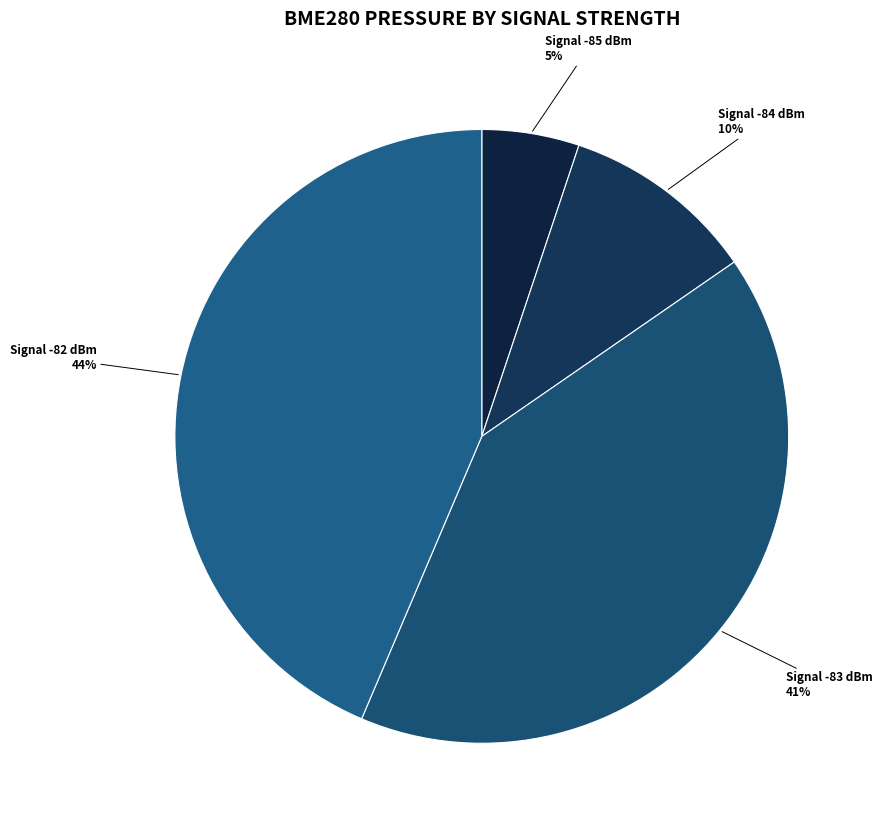

How many segments does this pie chart have?

4